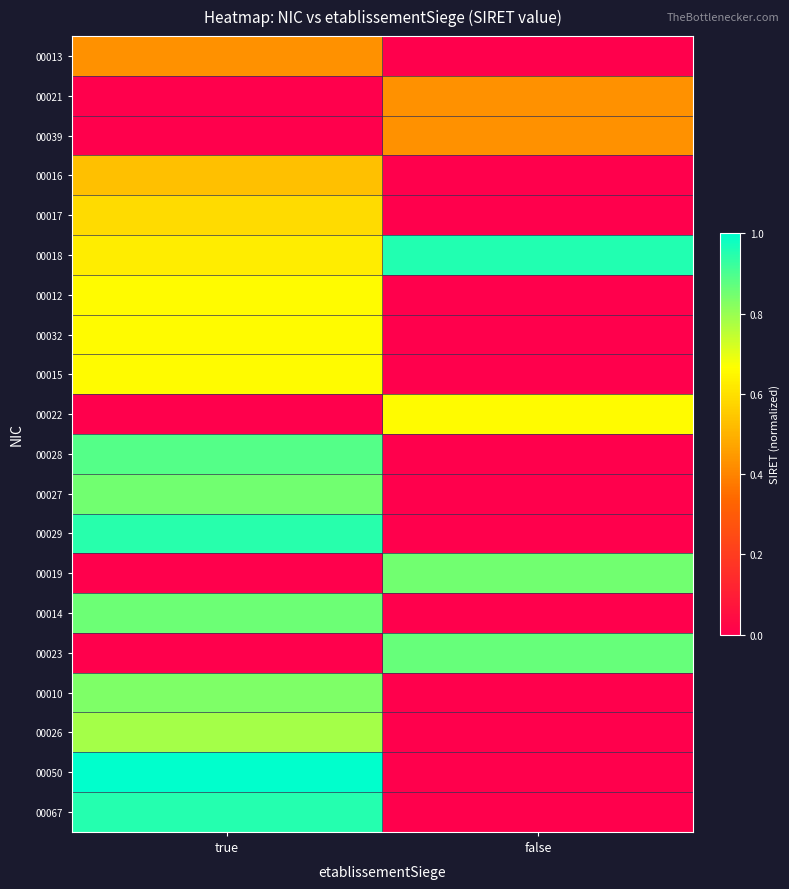

At true, list the series in order from smallest to largest.

00021, 00039, 00022, 00019, 00023, 00013, 00016, 00017, 00018, 00012, 00032, 00015, 00026, 00010, 00027, 00014, 00028, 00029, 00067, 00050